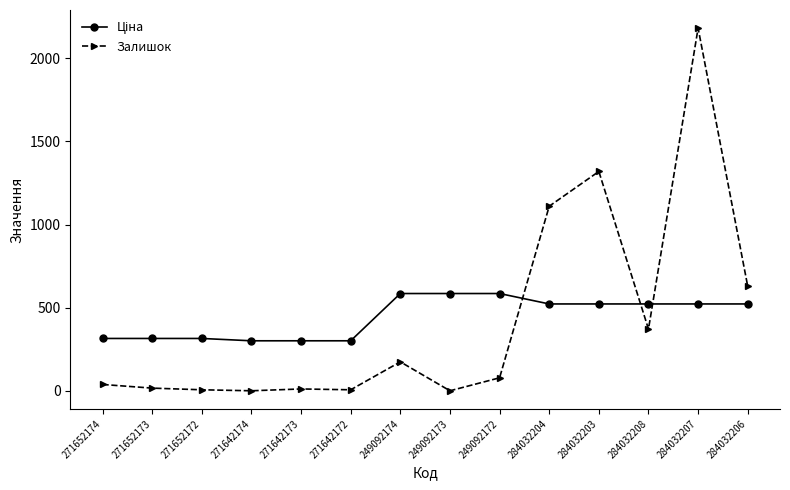

Is it true that Залишок equals 696.4 at 249092173?

False